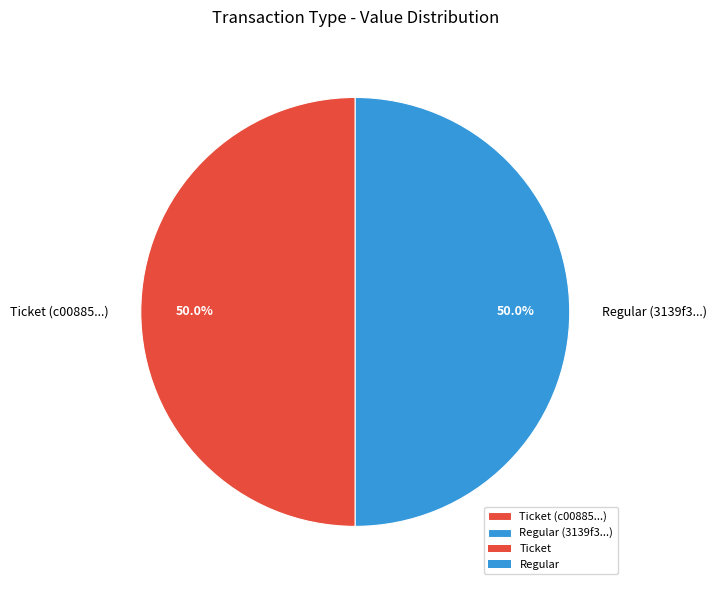

To the nearest percent, what is the difference between the largest and smallest slice percentages?

0%